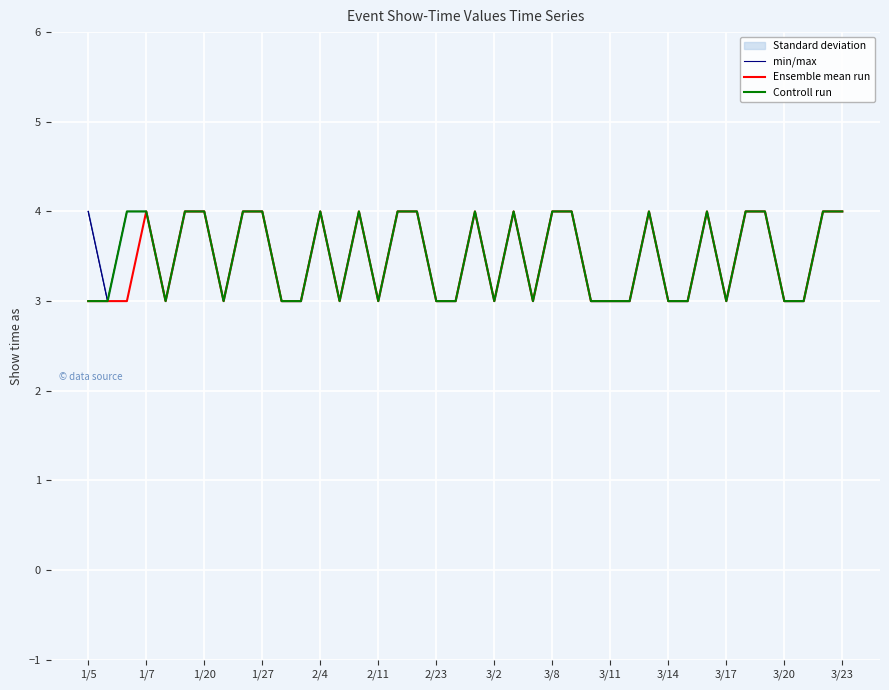

The min/max series shows 5 at 1/7. True or false?

False